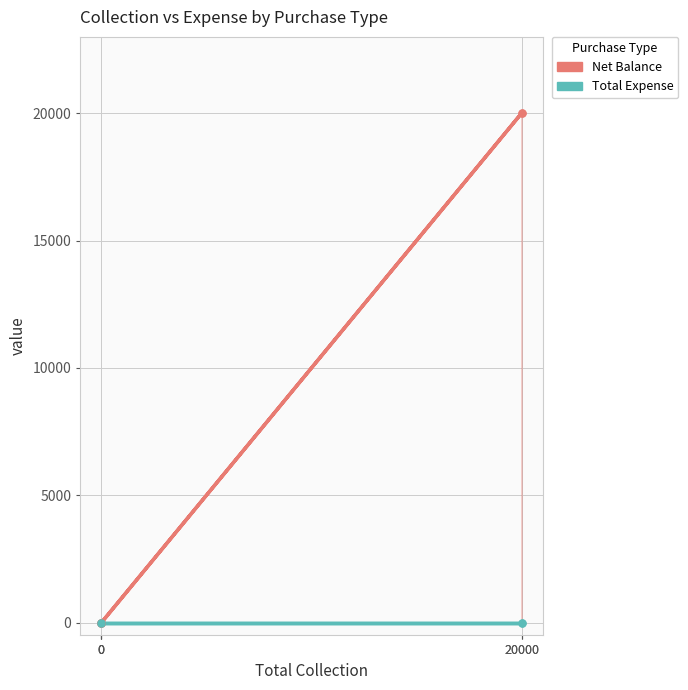

What is the approximate value of Net Balance at 20000, to the nearest 100?

20000